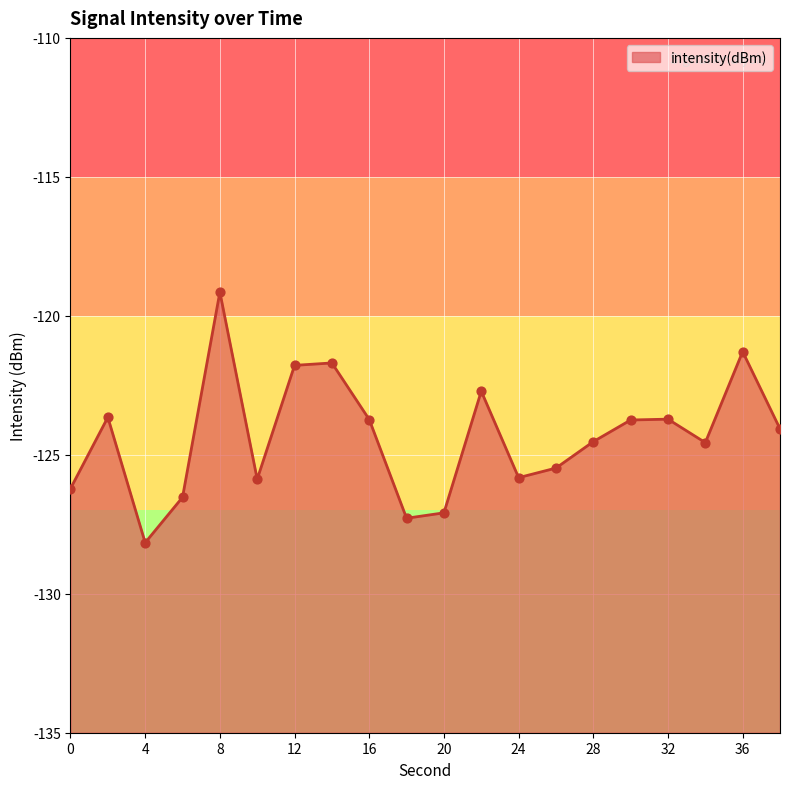

Which has a higher value, 32 or 20?

32